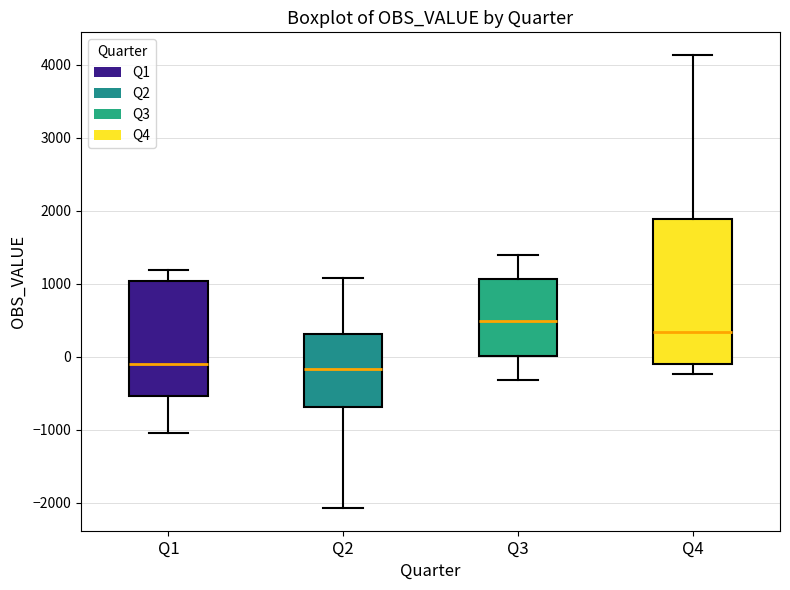

Where does the upper whisker of the box for Q4 end on the y-axis? The values are not printed on the chart, so give them approximately, as read against the axis.

4100